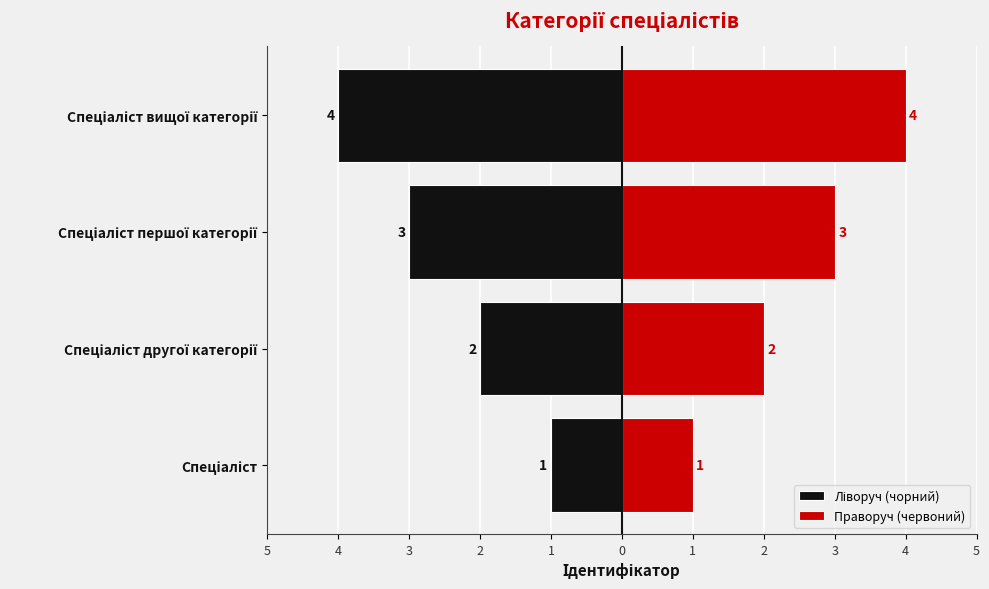

What is the value of the Ліворуч (чорний) bar at the 3rd from the left?

-3